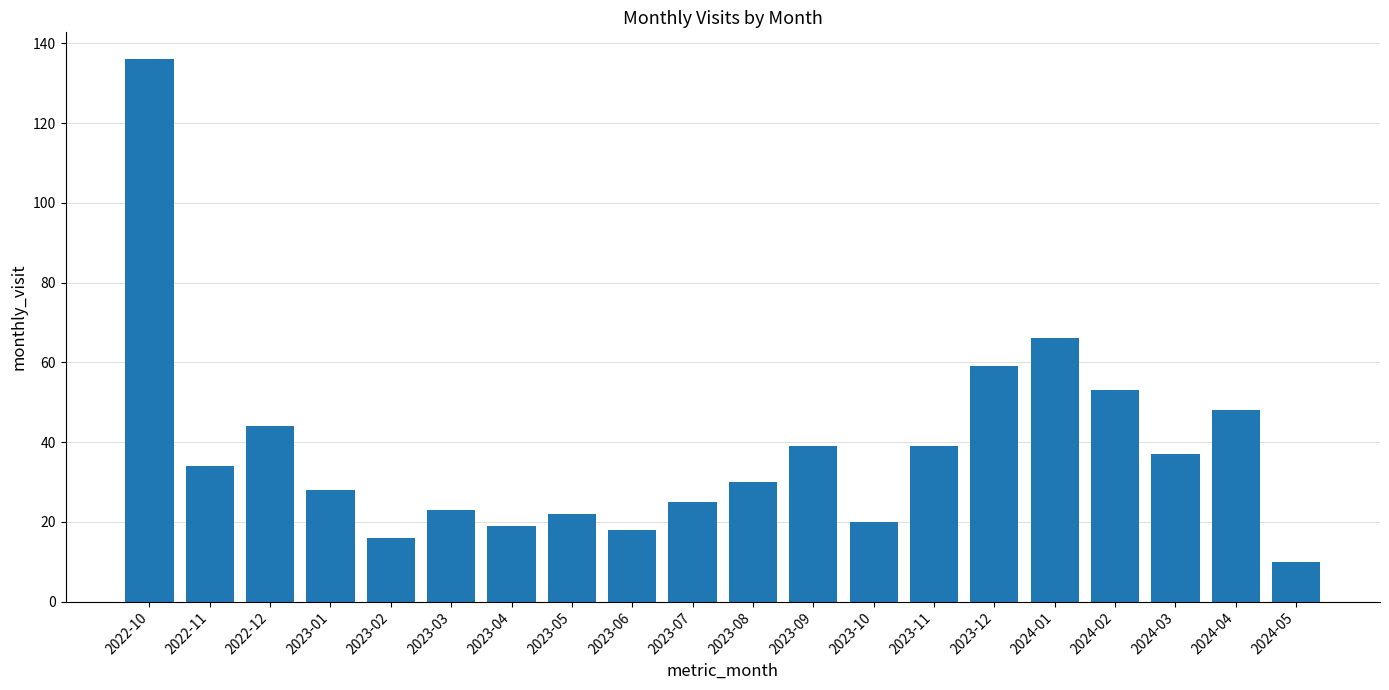

What is the difference between the values at 2023-03 and 2024-02?

30